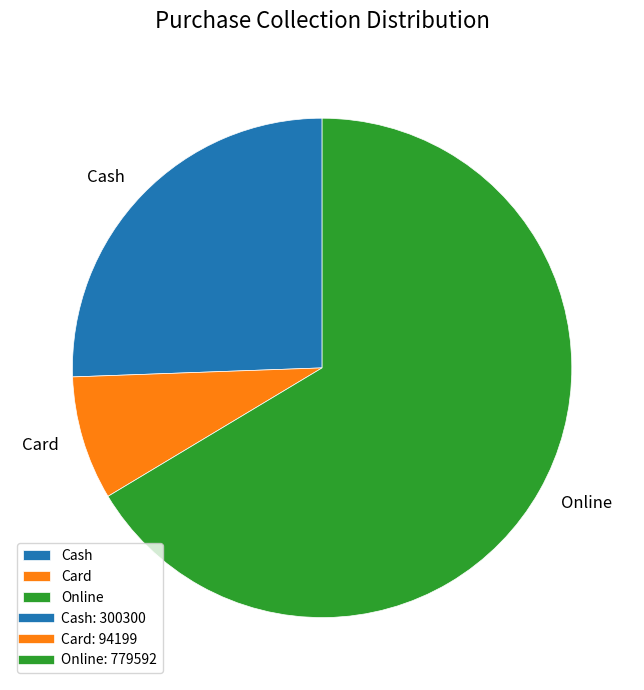

Do Online and Cash together represent more than half of the pie?

Yes